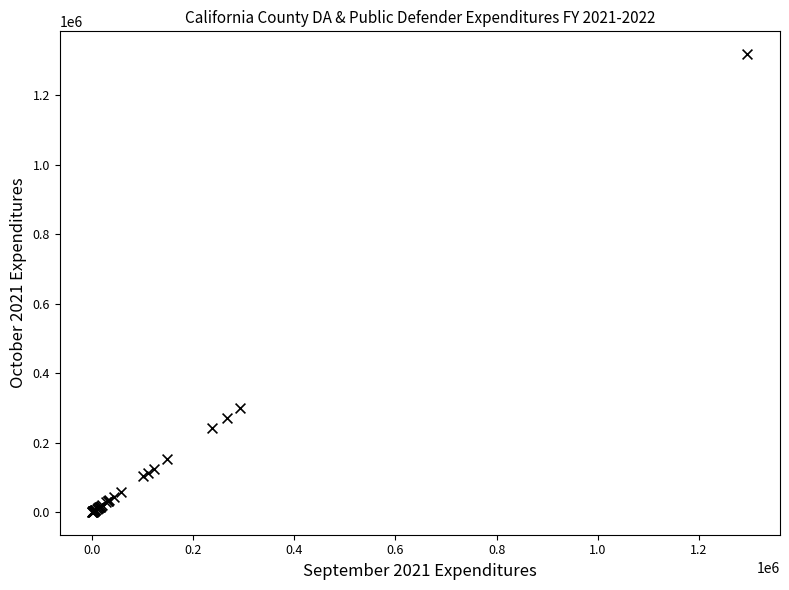

What Y value in the scatter plot is closest to 659441?

298413.9